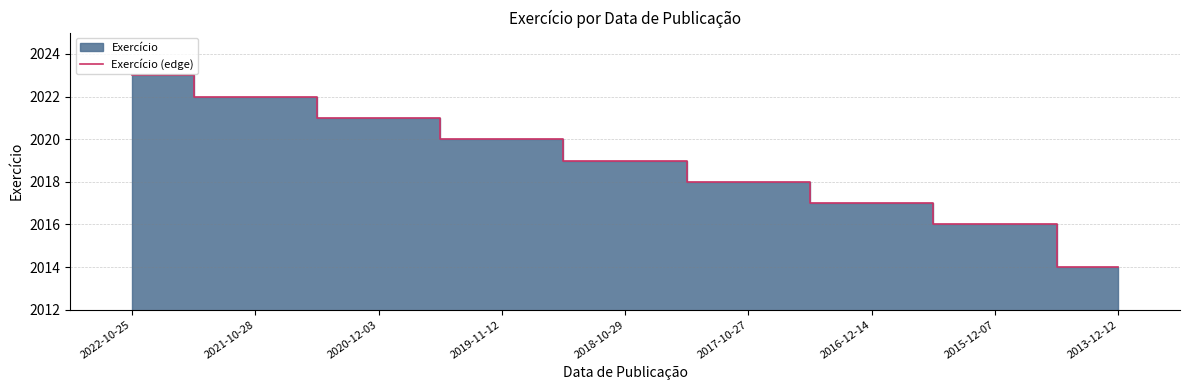

True or false: the data shows 2020 at 2019-11-12.

True